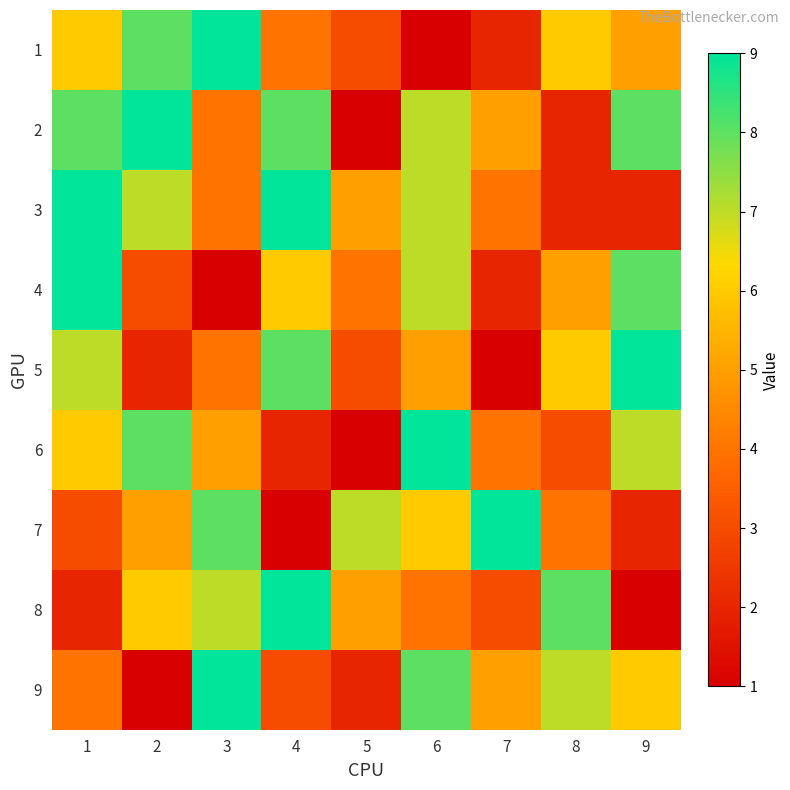

Reading left to right, what are all the values shown in this chart?

1: 1=6	2=8	3=9	4=4	5=3	6=1	7=2	8=6	9=5
2: 1=8	2=9	3=4	4=8	5=1	6=7	7=5	8=2	9=8
3: 1=9	2=7	3=4	4=9	5=5	6=7	7=4	8=2	9=2
4: 1=9	2=3	3=1	4=6	5=4	6=7	7=2	8=5	9=8
5: 1=7	2=2	3=4	4=8	5=3	6=5	7=1	8=6	9=9
6: 1=6	2=8	3=5	4=2	5=1	6=9	7=4	8=3	9=7
7: 1=3	2=5	3=8	4=1	5=7	6=6	7=9	8=4	9=2
8: 1=2	2=6	3=7	4=9	5=5	6=4	7=3	8=8	9=1
9: 1=4	2=1	3=9	4=3	5=2	6=8	7=5	8=7	9=6